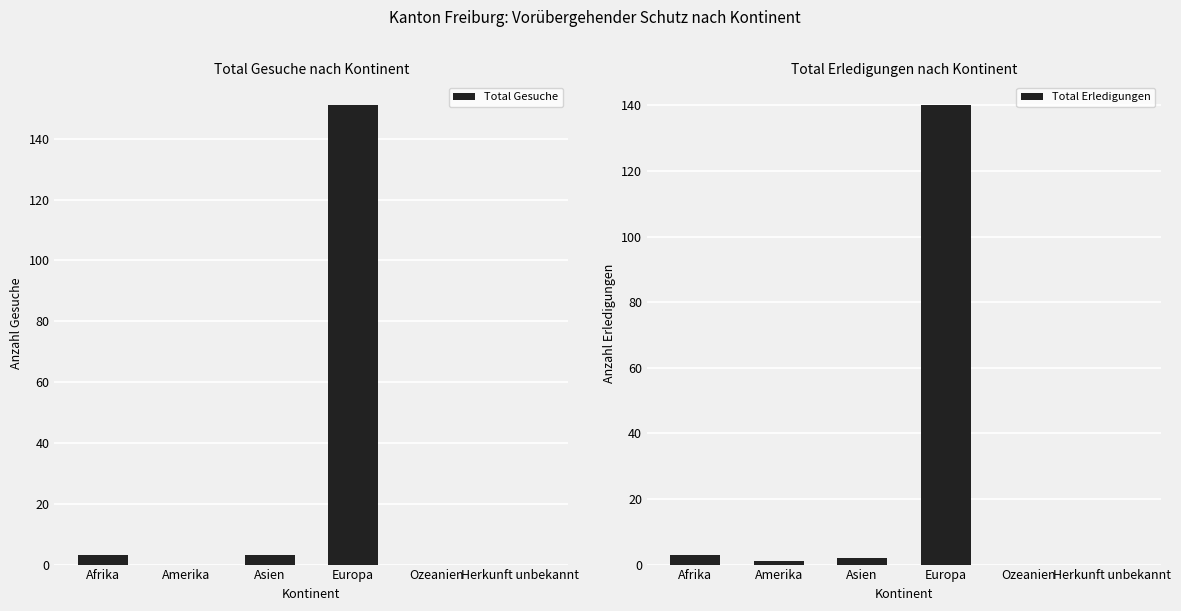

How many bars are there in each group?

2